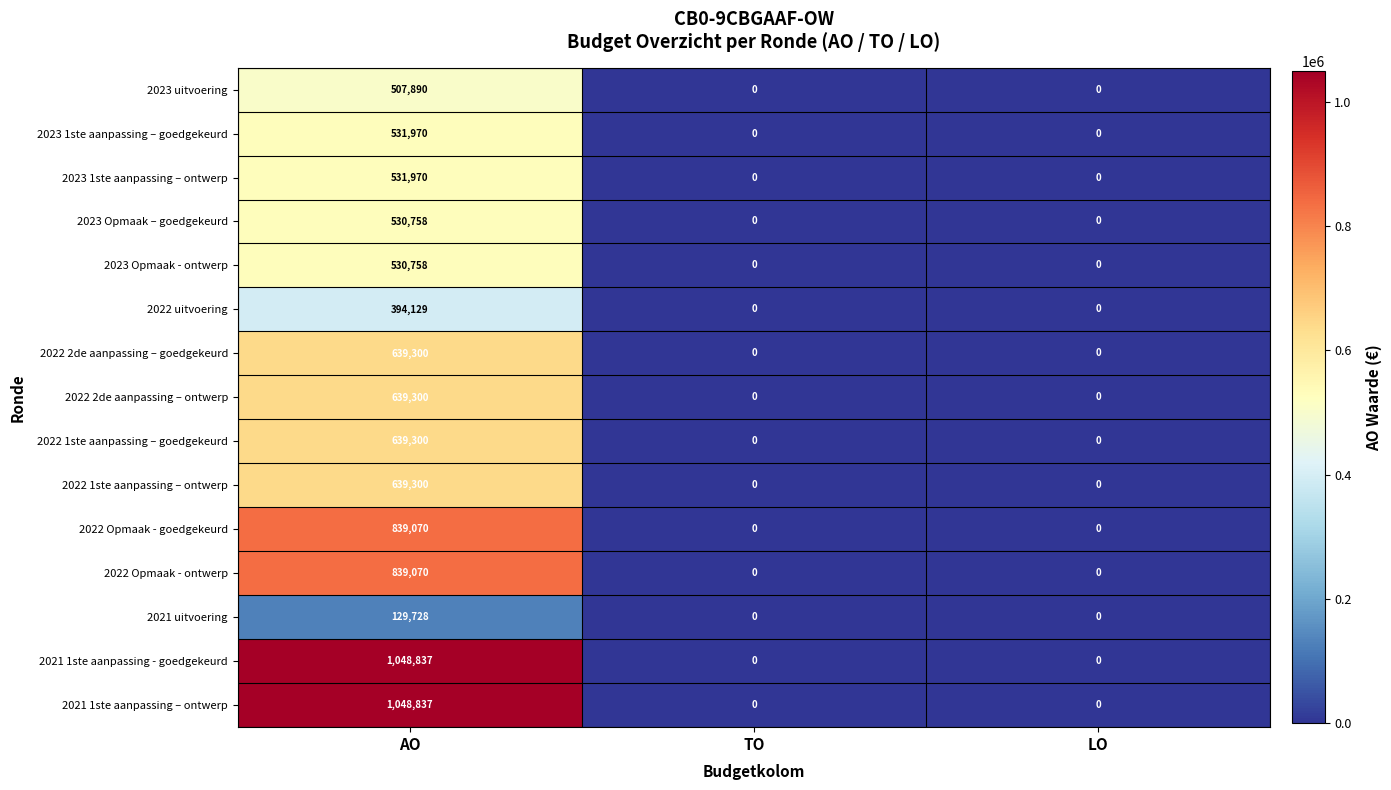

At which category is the sum across all series the highest?

AO